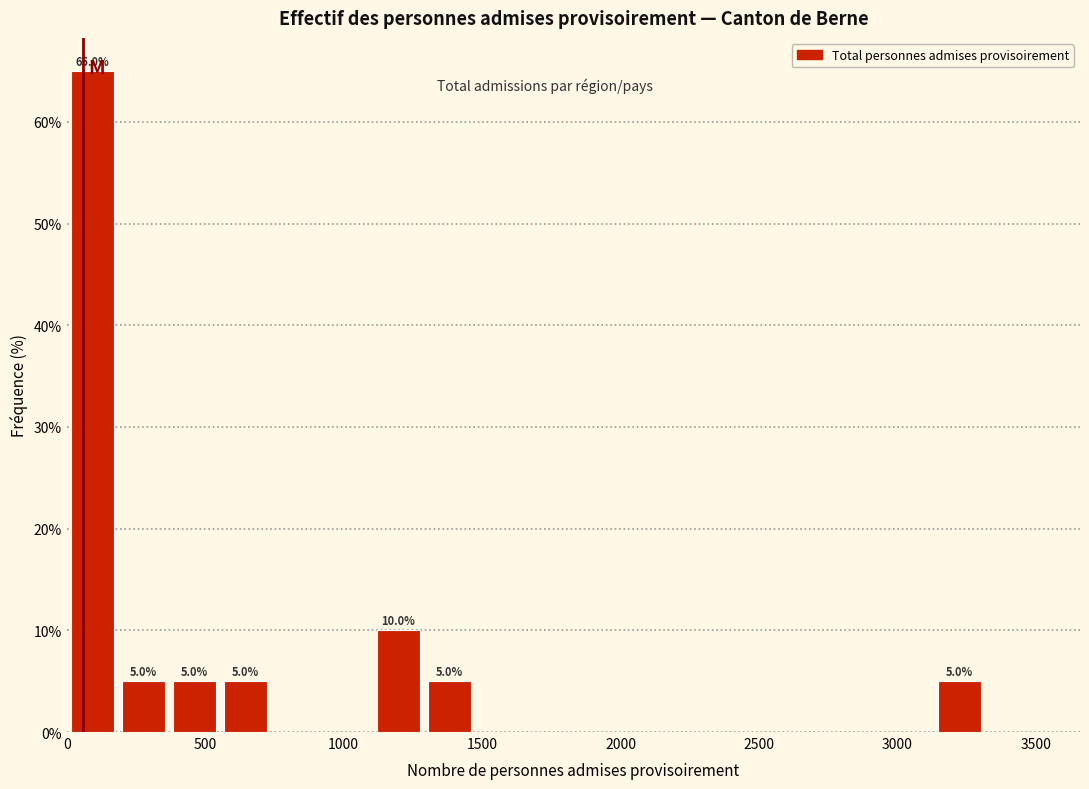

Read against the x-axis, roughly where is the centre of the tallest bar?

100